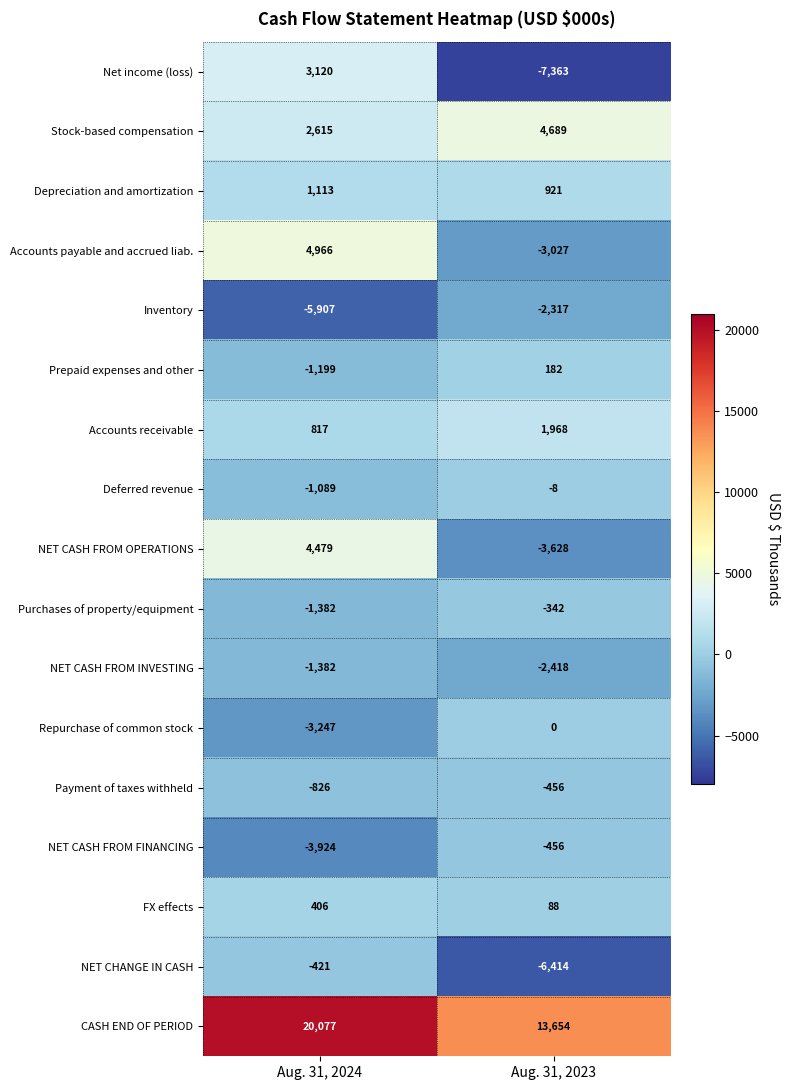

Is the value of NET CASH FROM FINANCING at Aug. 31, 2023 greater than the value of NET CASH FROM OPERATIONS at Aug. 31, 2023?

Yes